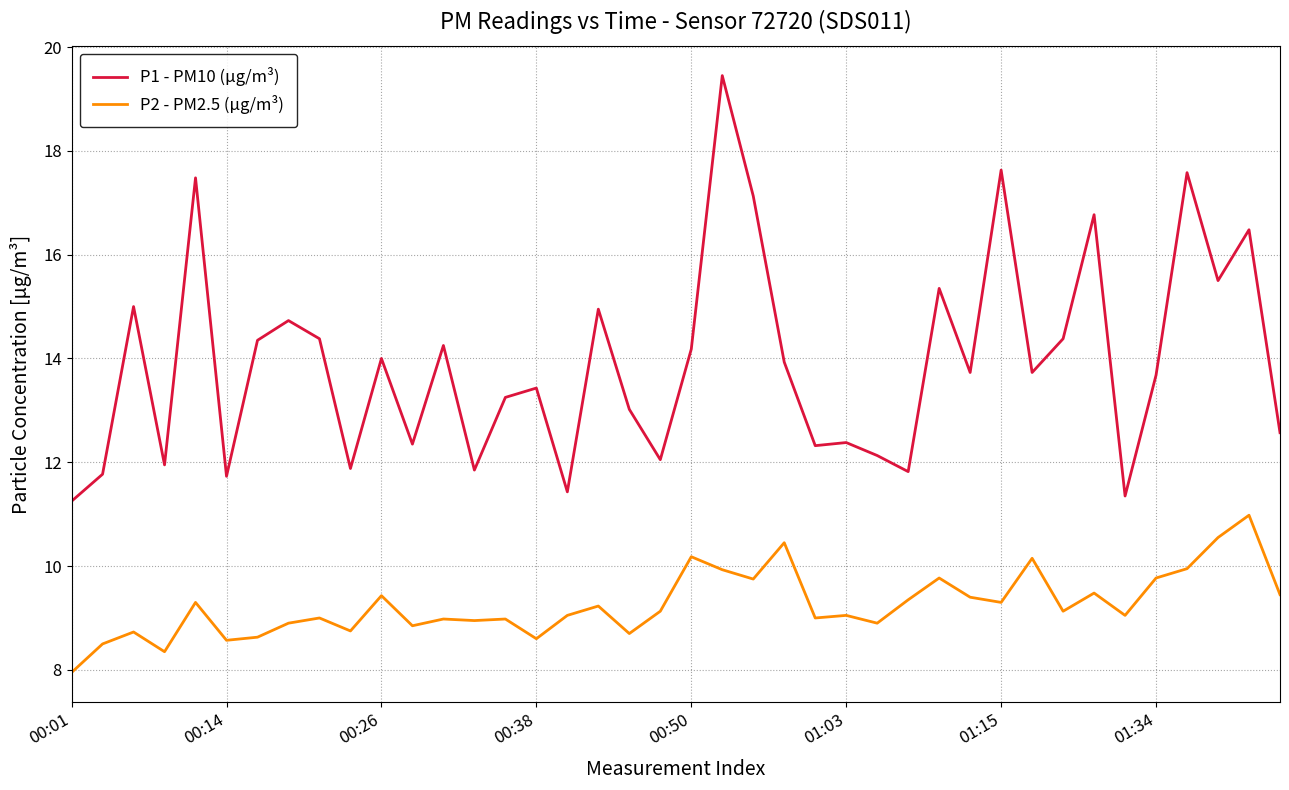

What is the maximum value for P2 - PM2.5 (μg/m³)?

11.0